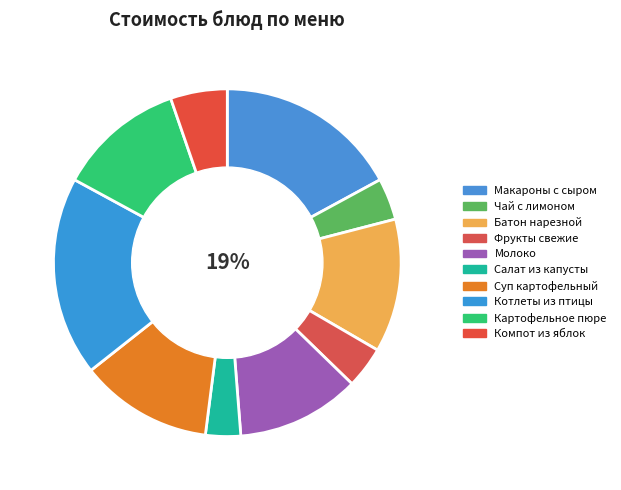

Which has a higher value, Котлеты из птицы or Молоко?

Котлеты из птицы